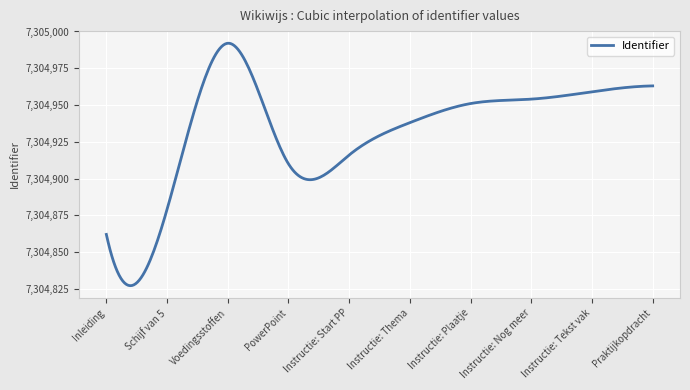

What is the maximum value shown in the chart?

7304992.0